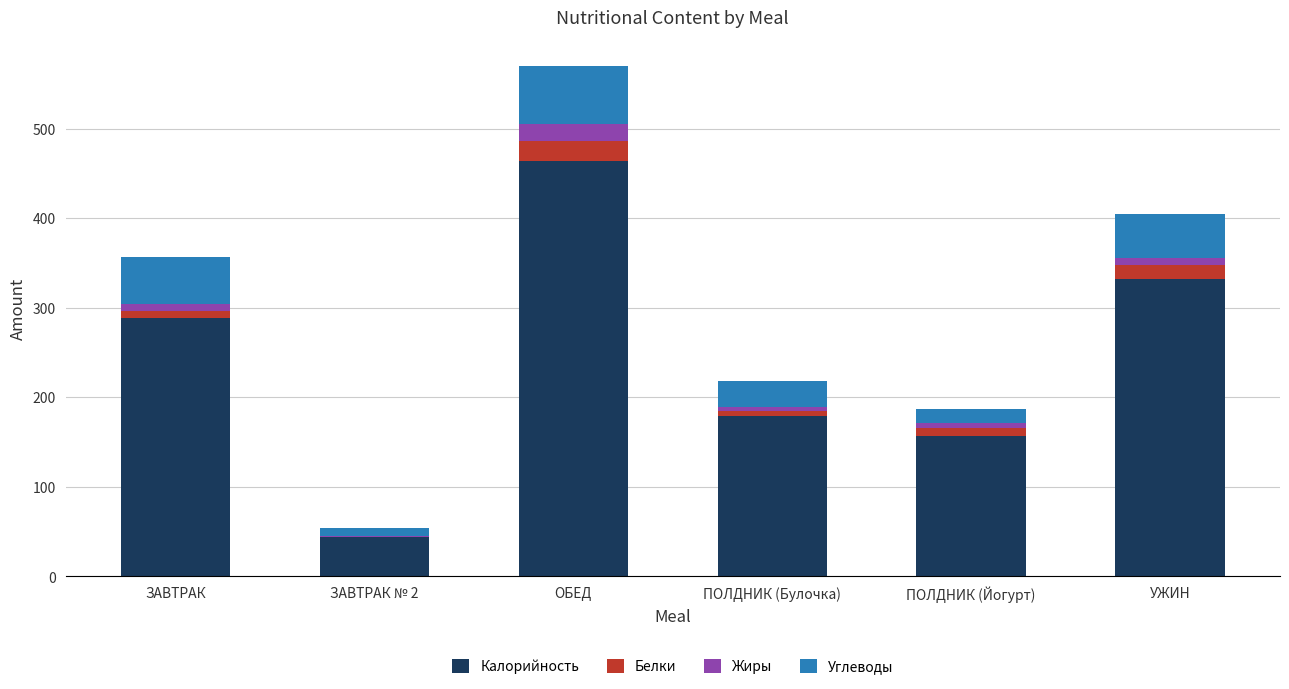

True or false: Калорийность has a value of 254.1 at ПОЛДНИК (Йогурт).

False